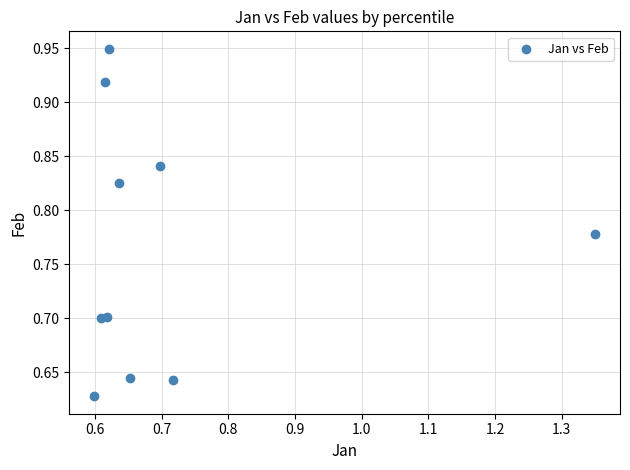

What is the average X value?

0.7